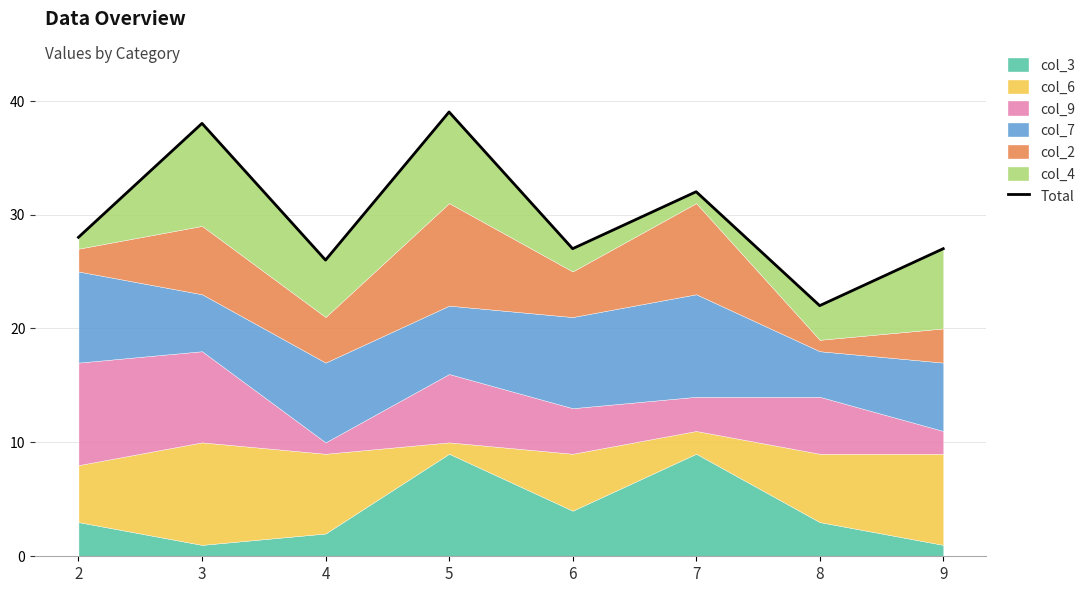

What is the difference between the values at 5 and 3?

1